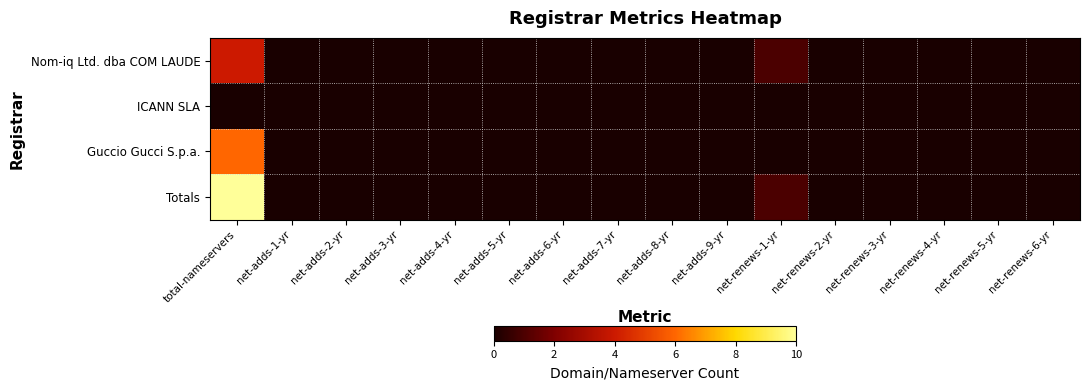

Which series has the widest spread of values?

Totals